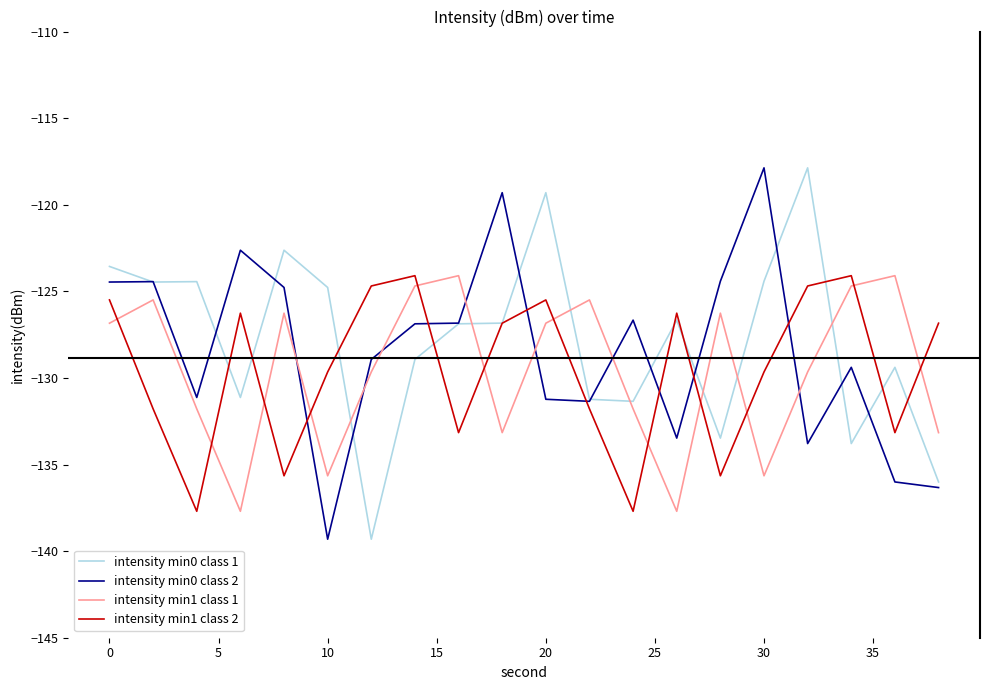

What is the maximum value for intensity min1 class 2?

-124.1